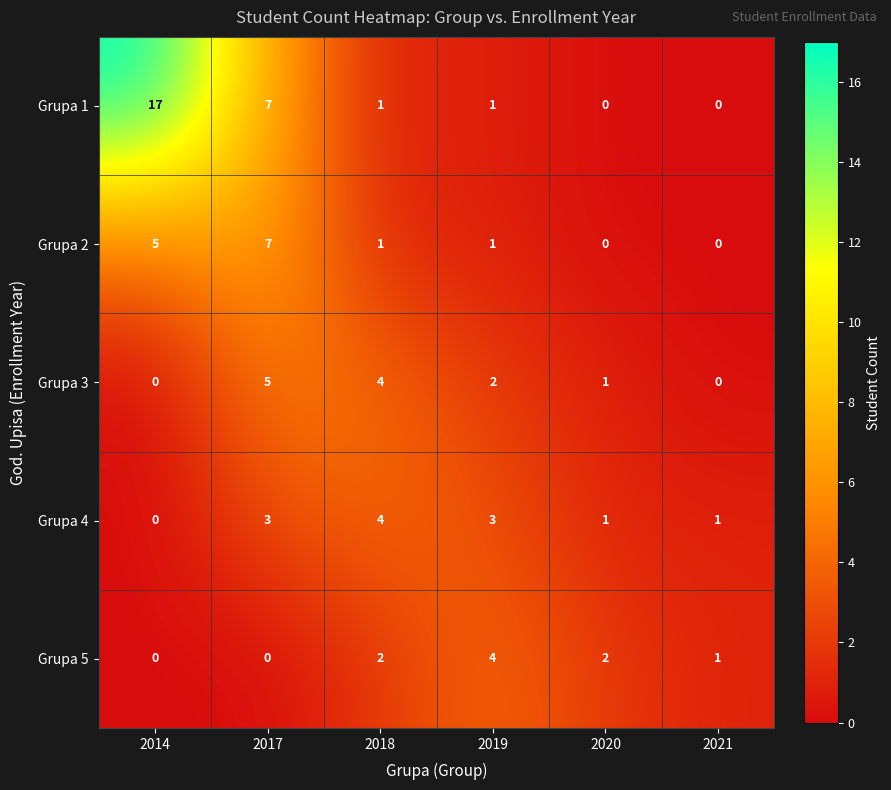

Reading left to right, transcribe all the data shown in this chart.

Grupa 1: 2014=17	2017=7	2018=1	2019=1	2020=0	2021=0
Grupa 2: 2014=5	2017=7	2018=1	2019=1	2020=0	2021=0
Grupa 3: 2014=0	2017=5	2018=4	2019=2	2020=1	2021=0
Grupa 4: 2014=0	2017=3	2018=4	2019=3	2020=1	2021=1
Grupa 5: 2014=0	2017=0	2018=2	2019=4	2020=2	2021=1